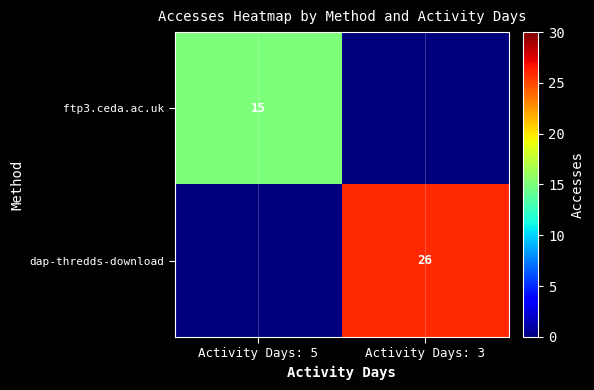

What is the difference between the highest and lowest values at Activity Days: 3?

26